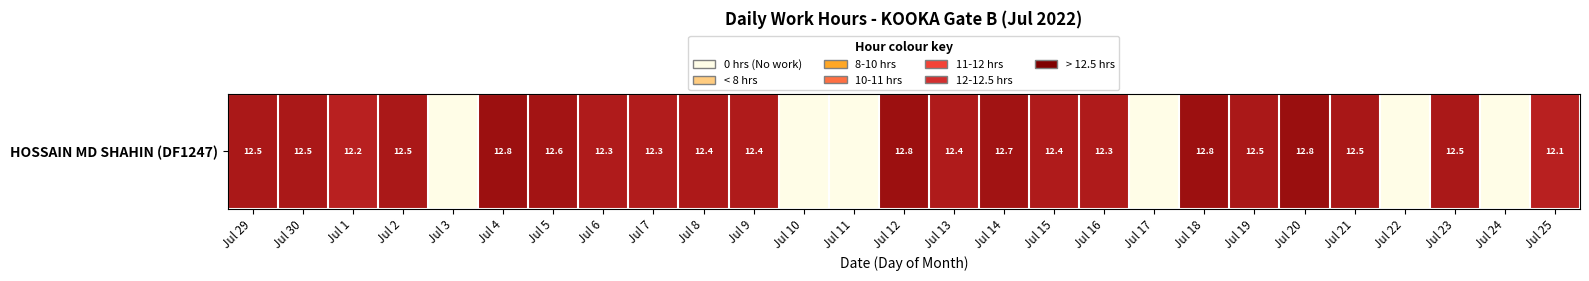

Reading right to left, extract all data points from this chart.

Jul 25=12.1	Jul 24=0.0	Jul 23=12.5	Jul 22=0.0	Jul 21=12.5	Jul 20=12.8	Jul 19=12.5	Jul 18=12.8	Jul 17=0.0	Jul 16=12.3	Jul 15=12.4	Jul 14=12.7	Jul 13=12.4	Jul 12=12.8	Jul 11=0.0	Jul 10=0.0	Jul 9=12.4	Jul 8=12.4	Jul 7=12.3	Jul 6=12.3	Jul 5=12.6	Jul 4=12.8	Jul 3=0.0	Jul 2=12.5	Jul 1=12.2	Jul 30=12.5	Jul 29=12.5